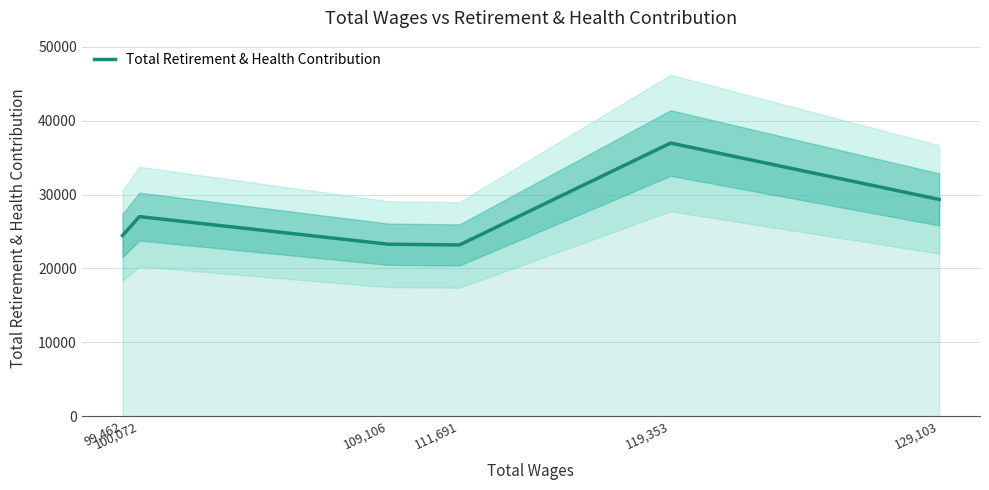

Approximately how many times larger is the value at 119,353 compared to 100,072?

1.4